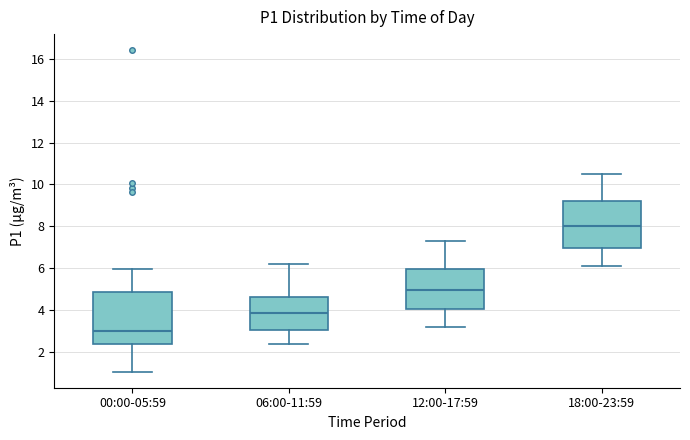

Reading left to right, read every box against the y-axis: the position of its median line, the range the box covers, and the ends of its whiskers. The values are not printed on the chart, so give them approximately, as read against the axis.

00:00-05:59: median 3.0, box 2.4 to 4.8, whiskers 1.0 to 6.0
06:00-11:59: median 3.8, box 3.0 to 4.6, whiskers 2.4 to 6.2
12:00-17:59: median 5.0, box 4.0 to 6.0, whiskers 3.2 to 7.4
18:00-23:59: median 8.0, box 7.0 to 9.2, whiskers 6.2 to 10.6